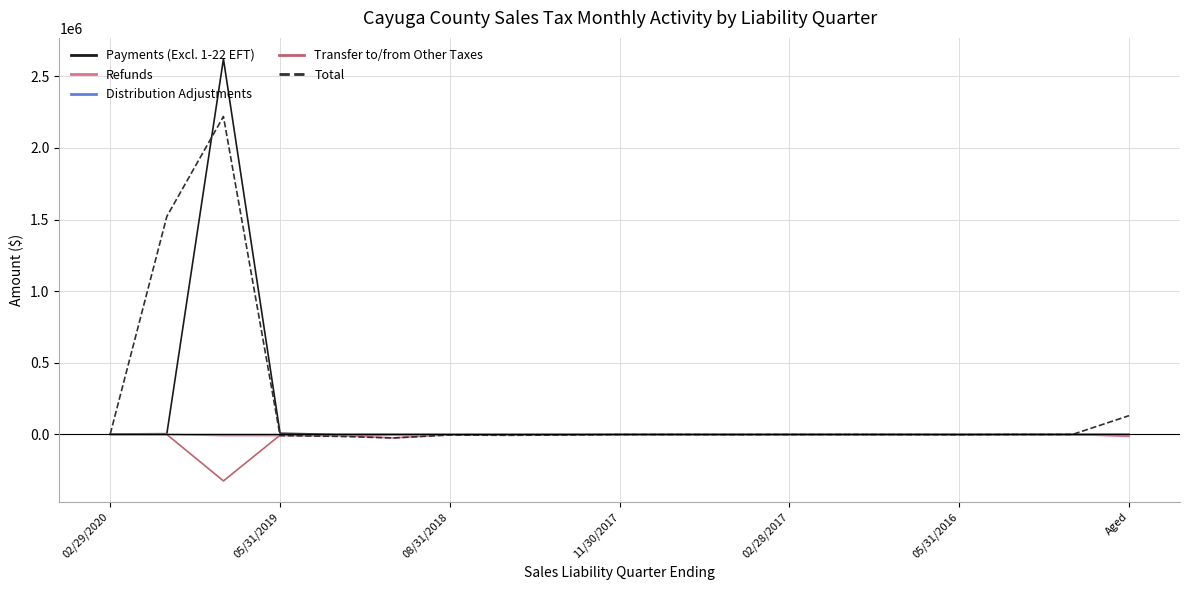

What is the smallest value displayed?

-324272.8